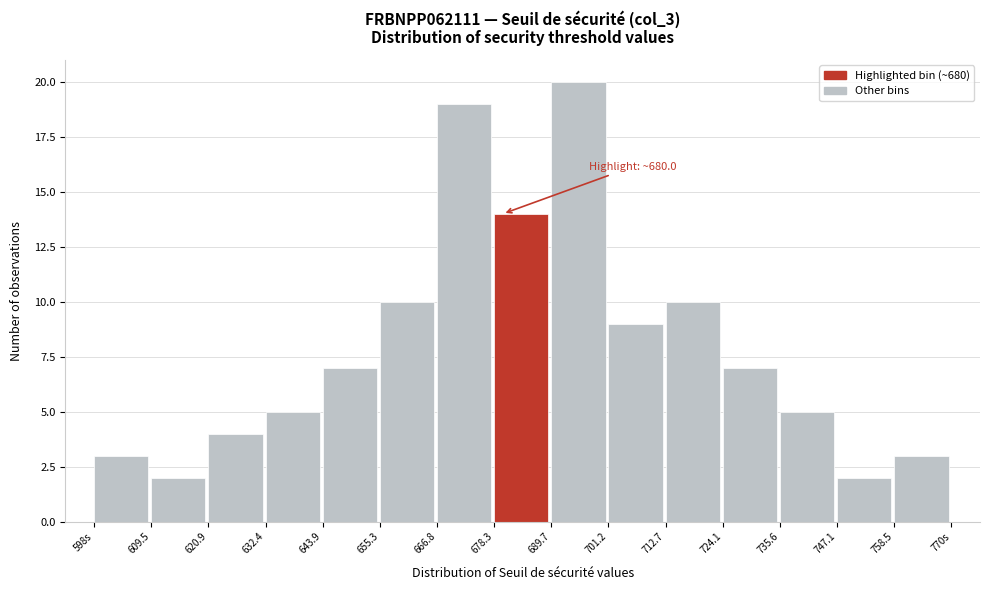

Reading left to right, list all the values displayed in this chart.

598s=3	609.5=2	620.9=4	632.4=5	643.9=7	655.3=10	666.8=19	678.3=14	689.7=20	701.2=9	712.7=10	724.1=7	735.6=5	747.1=2	758.5=3